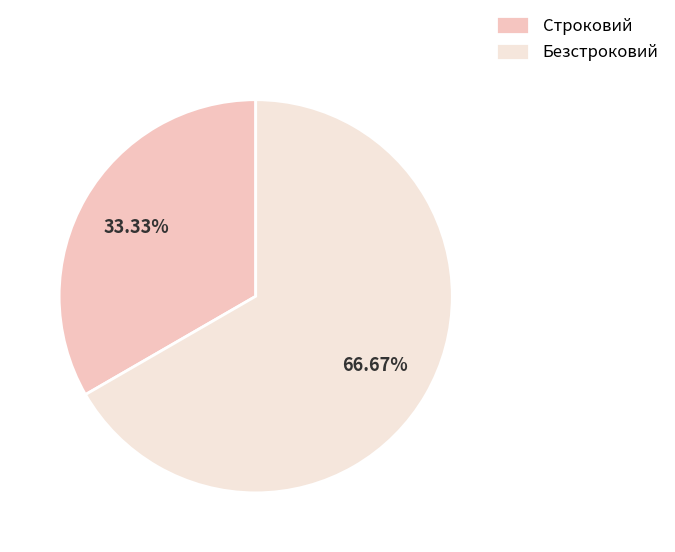

What percentage is the Строковий slice, to the nearest percent?

33%